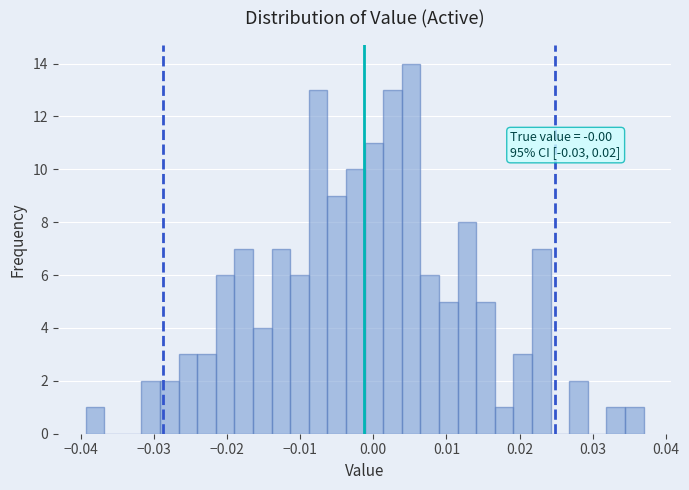

Around what value on the x-axis is the tallest bar? Give the approximate position of its centre, as read against the axis.

0.005